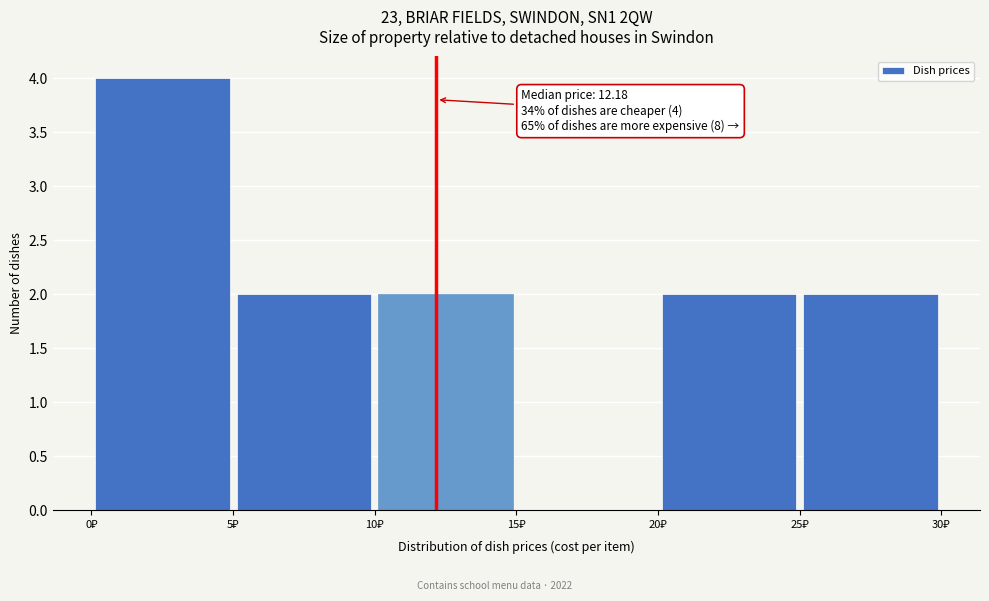

Over which range of the x-axis is the bar tallest?

0 to 5